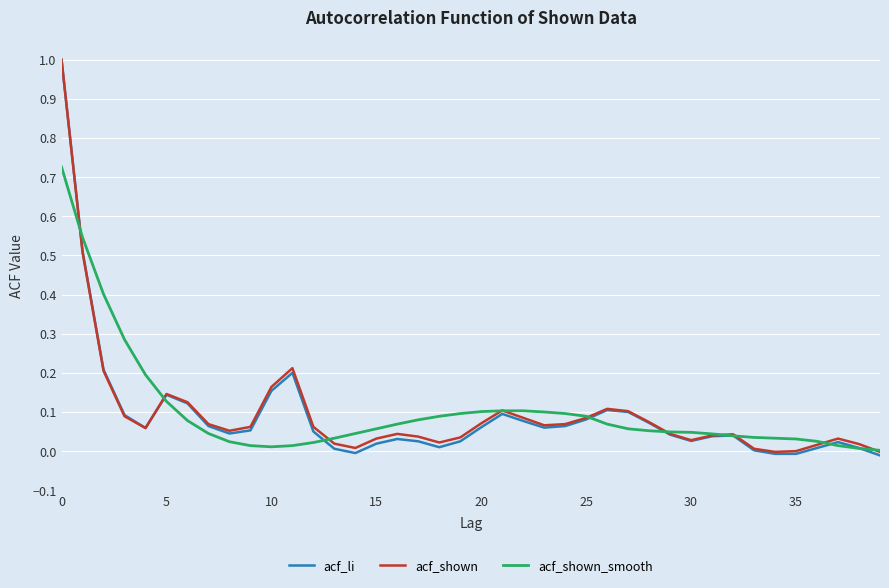

Which series has the widest spread of values?

acf_li